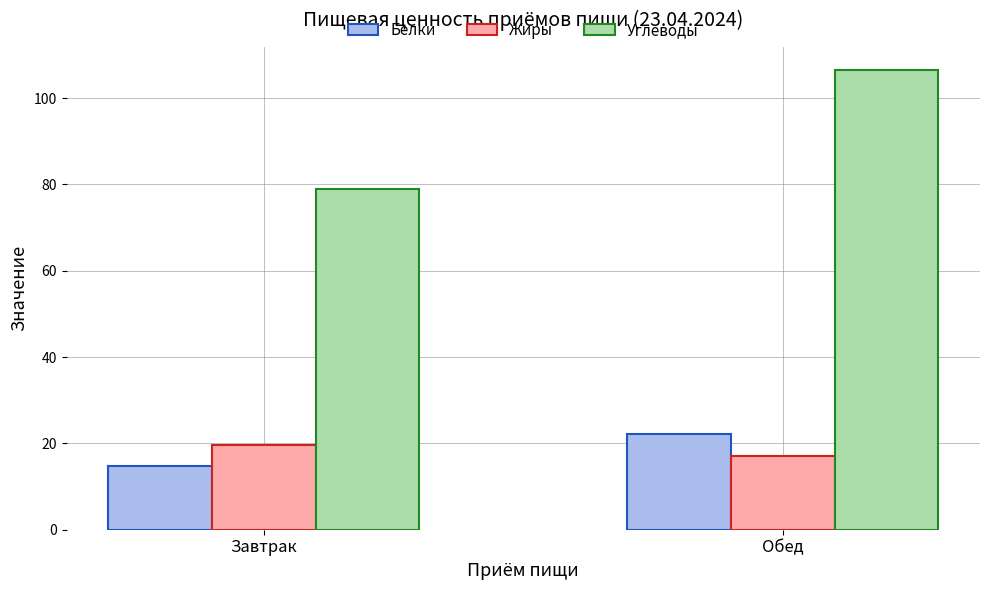

At which category does the chart reach its peak across all series?

Обед